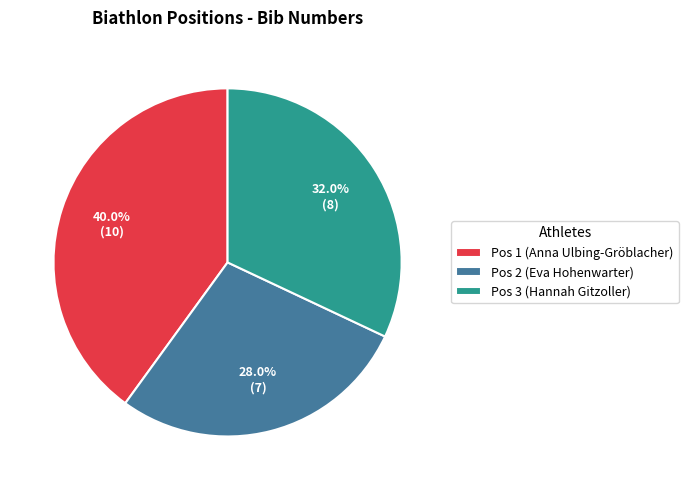

To the nearest percent, what is the combined percentage of Pos 2 (Eva Hohenwarter) and Pos 3 (Hannah Gitzoller)?

60%